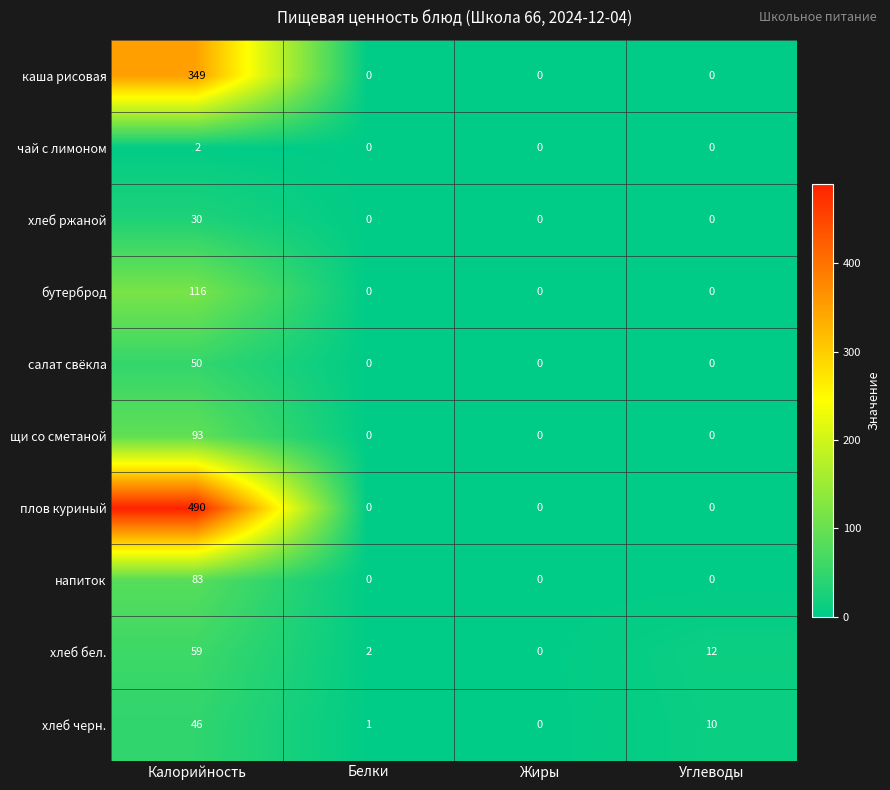

Is it true that салат свёкла equals 16 at Углеводы?

False